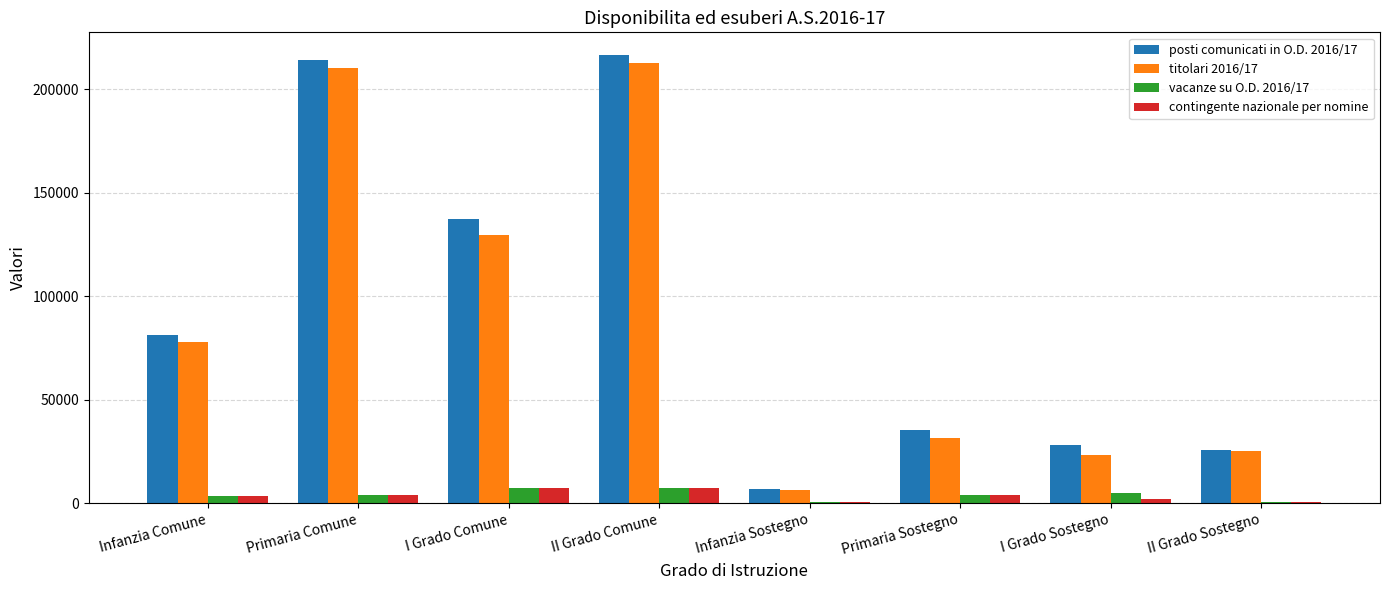

What are all the series names shown in the legend?

posti comunicati in O.D. 2016/17, titolari 2016/17, vacanze su O.D. 2016/17, contingente nazionale per nomine